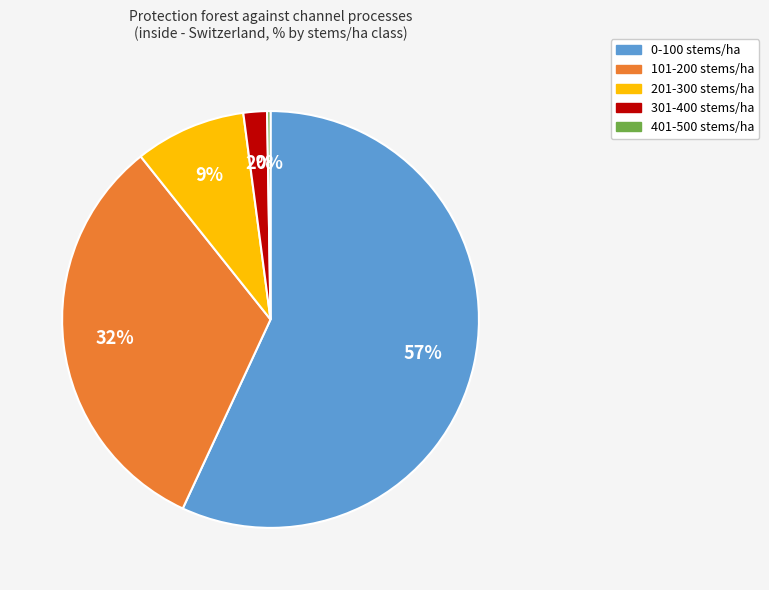

What is the ratio of the value at 0-100 stems/ha to the value at 101-200 stems/ha?

1.8